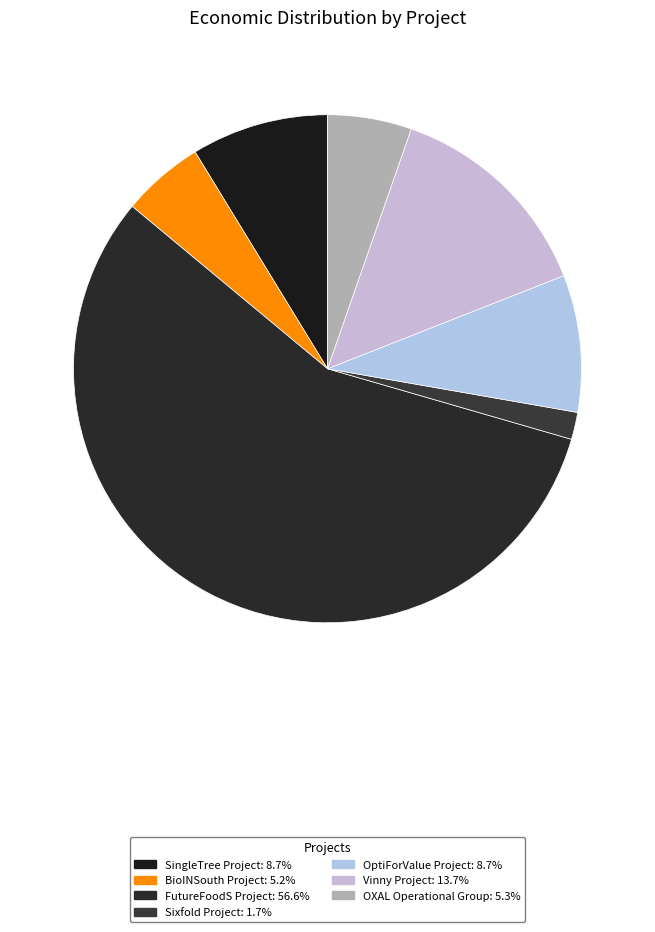

Is it true that BioINSouth Project is 5% of the pie?

True